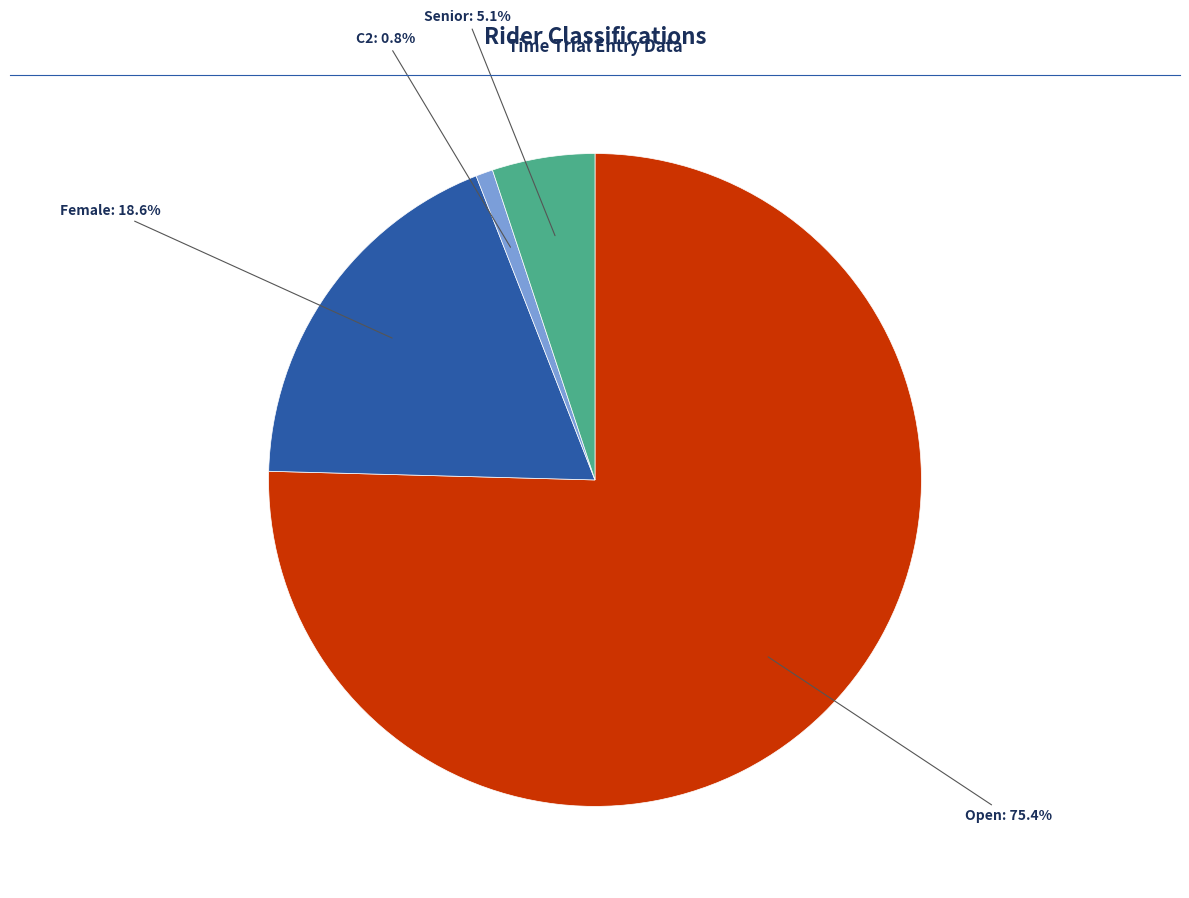

How many segments does this pie chart have?

4